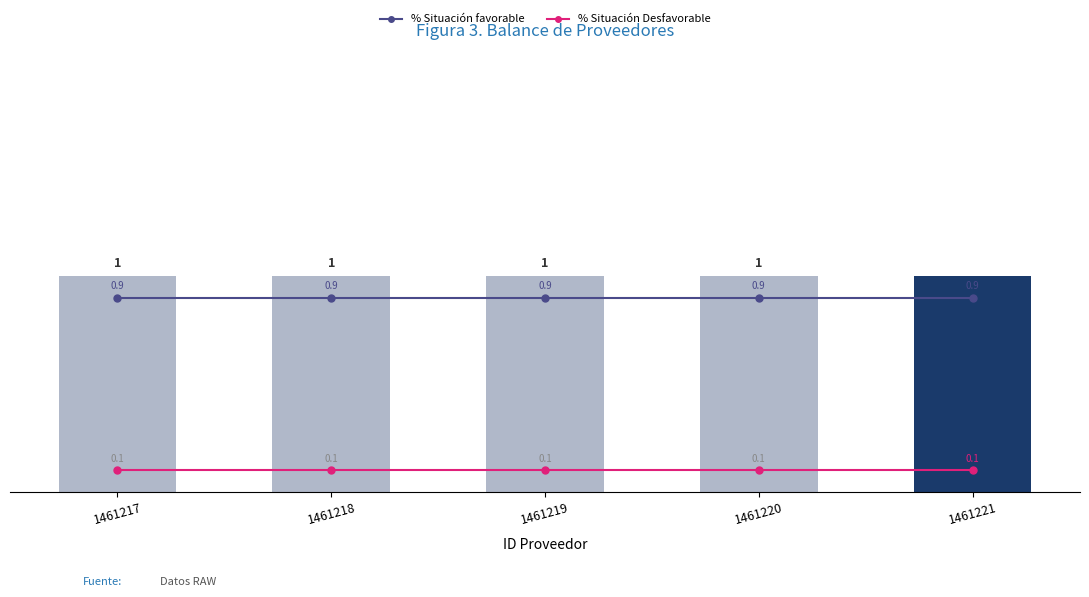

Reading left to right, what are all the values shown in this chart?

% Situación favorable: 1461217=0.9	1461218=0.9	1461219=0.9	1461220=0.9	1461221=0.9
% Situación Desfavorable: 1461217=0.1	1461218=0.1	1461219=0.1	1461220=0.1	1461221=0.1